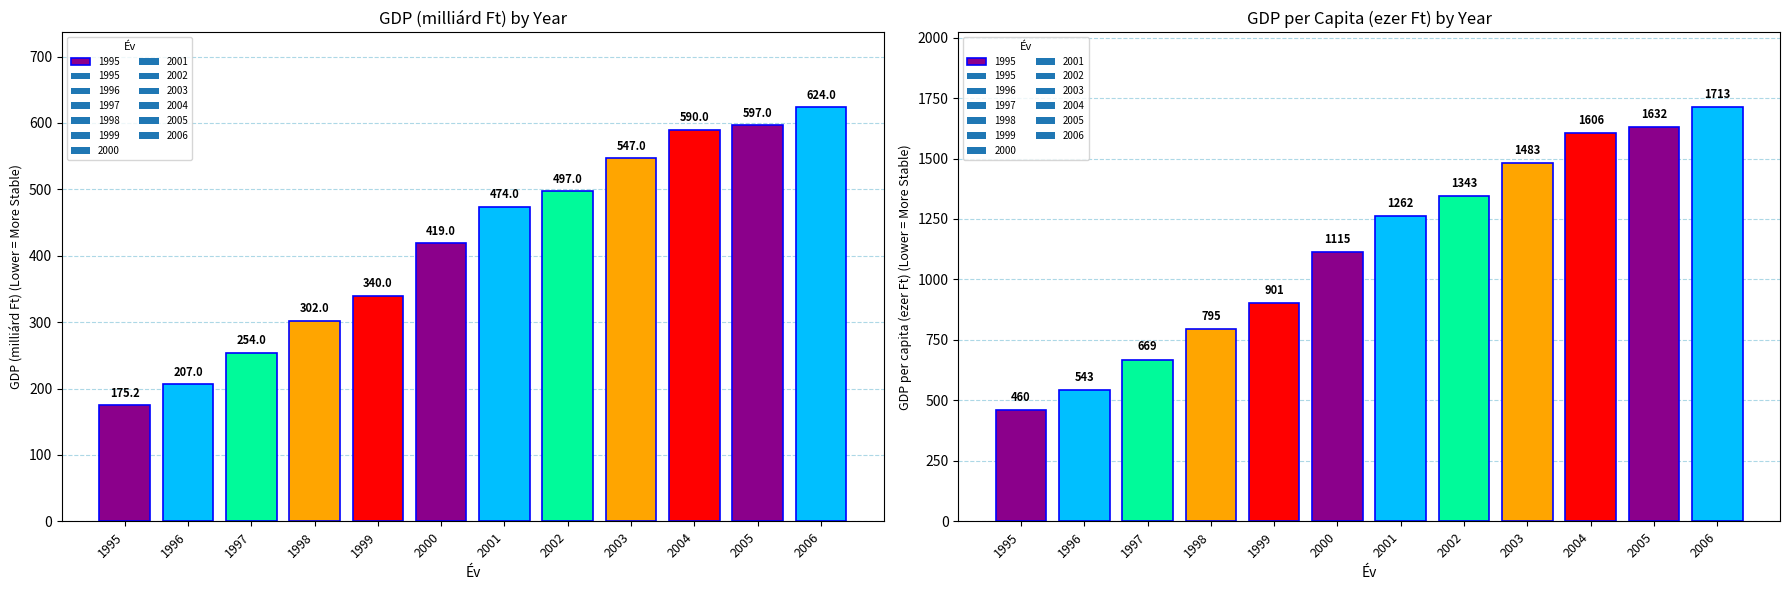

What is the minimum value shown in the chart?

175.2